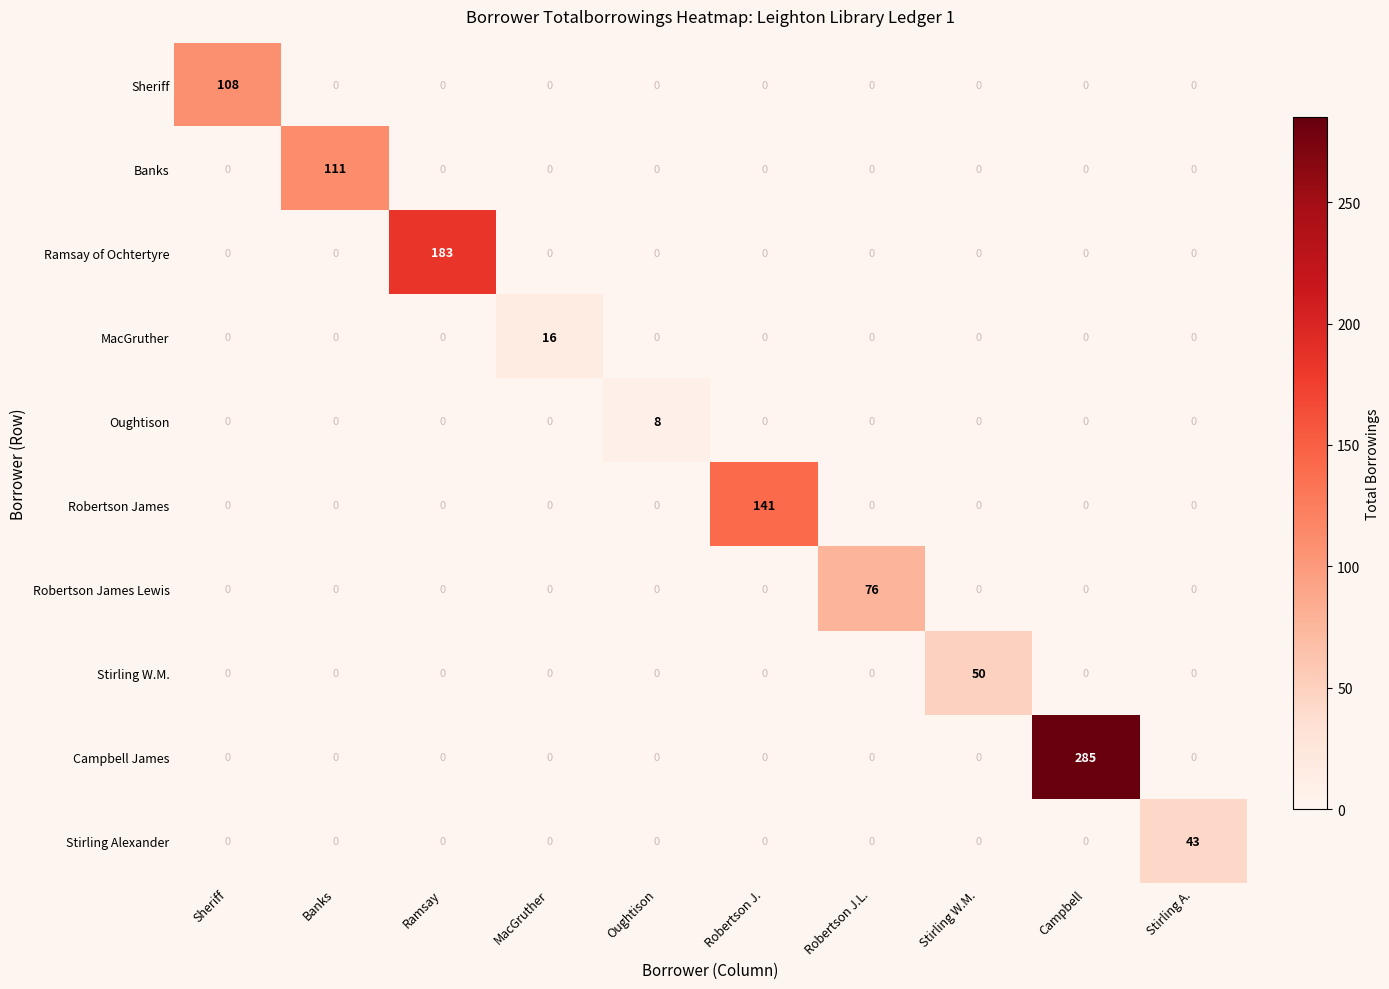

Which series has the largest range (max minus min)?

Campbell James